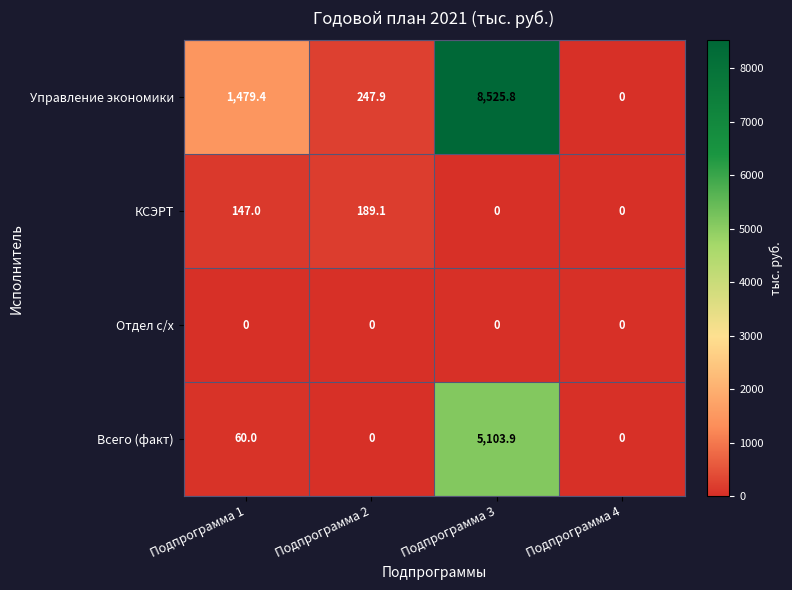

What is the greatest value displayed?

8525.8